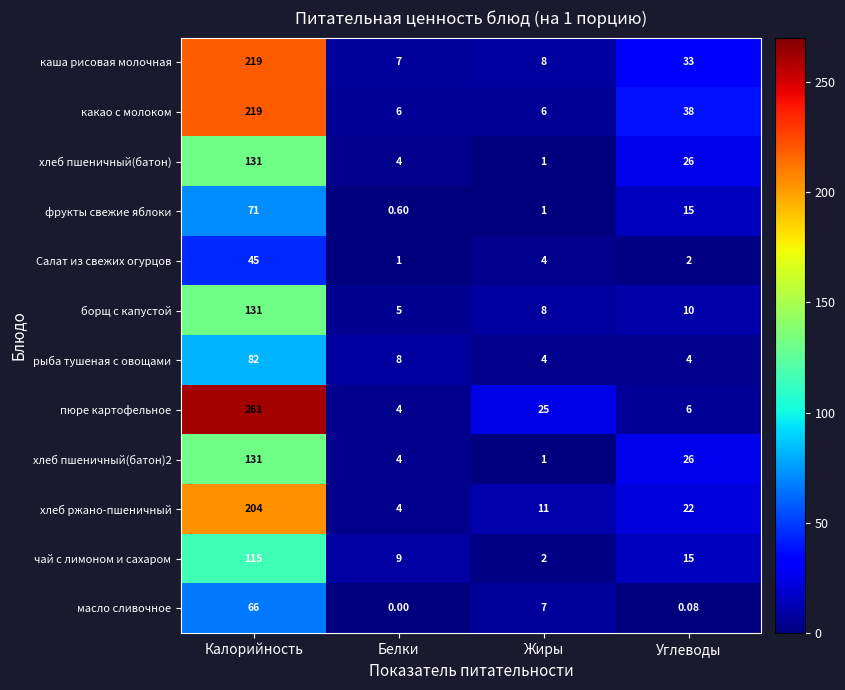

Which series has the largest range (max minus min)?

пюре картофельное